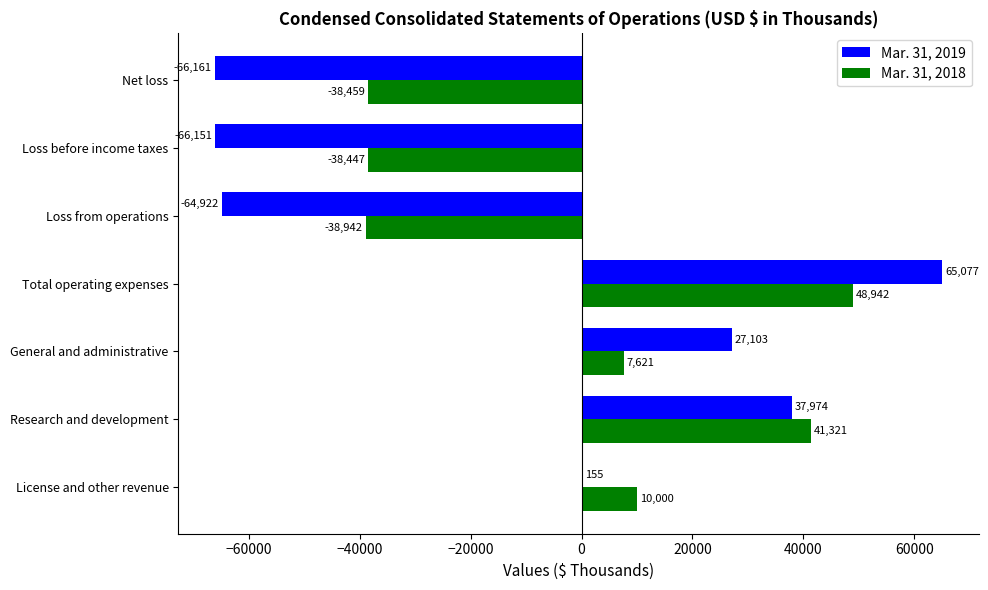

The value of Mar. 31, 2018 at Research and development is 41321. True or false?

True